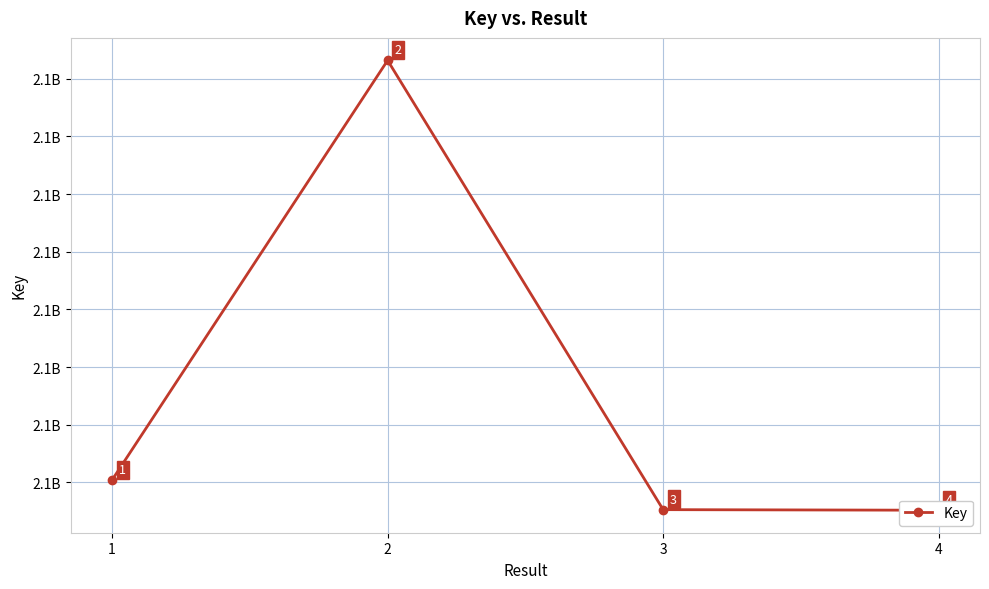

Which label corresponds to the smallest value in the chart?

4